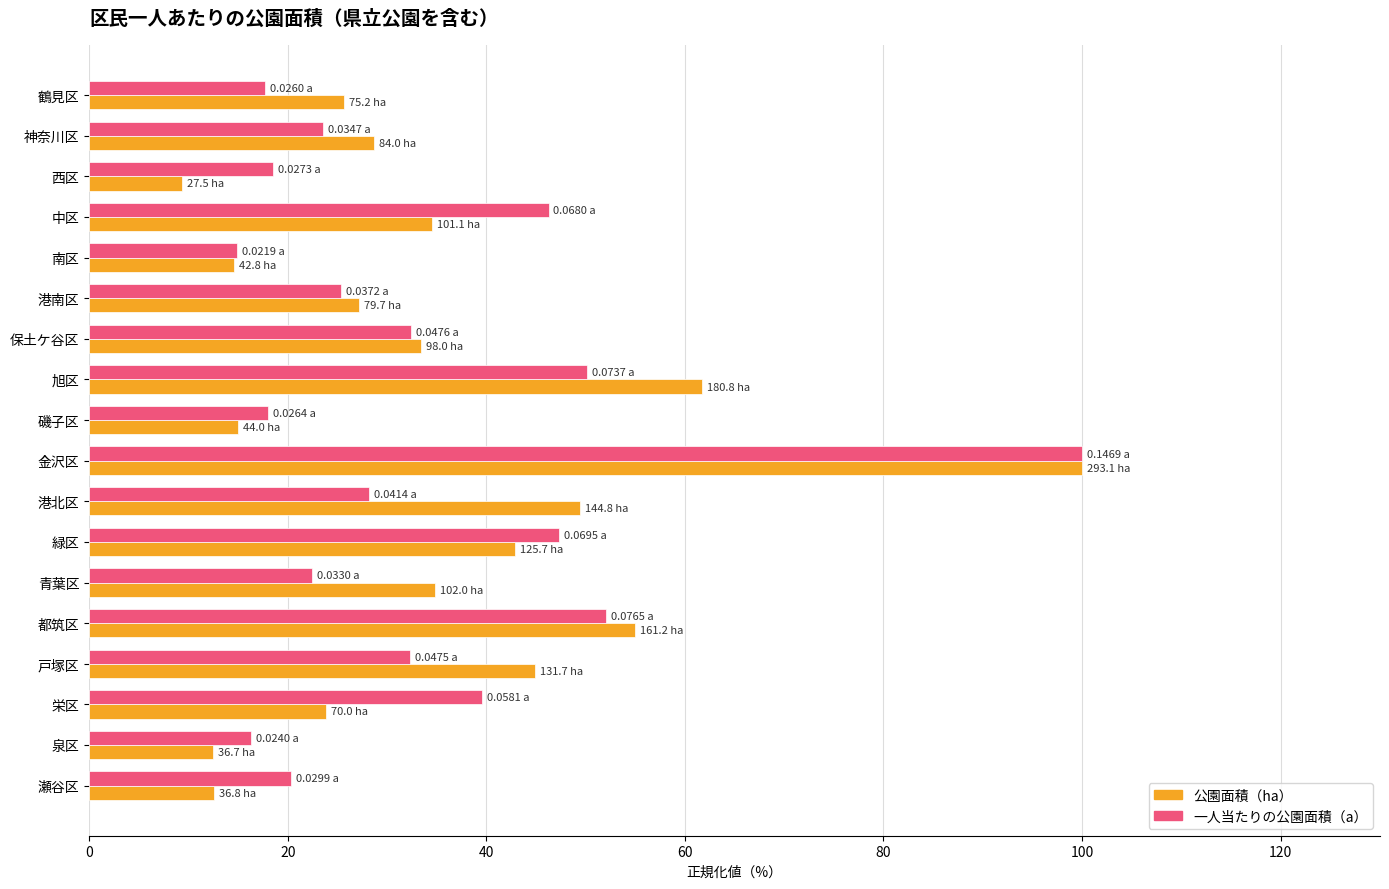

At which category is the sum across all series the highest?

金沢区